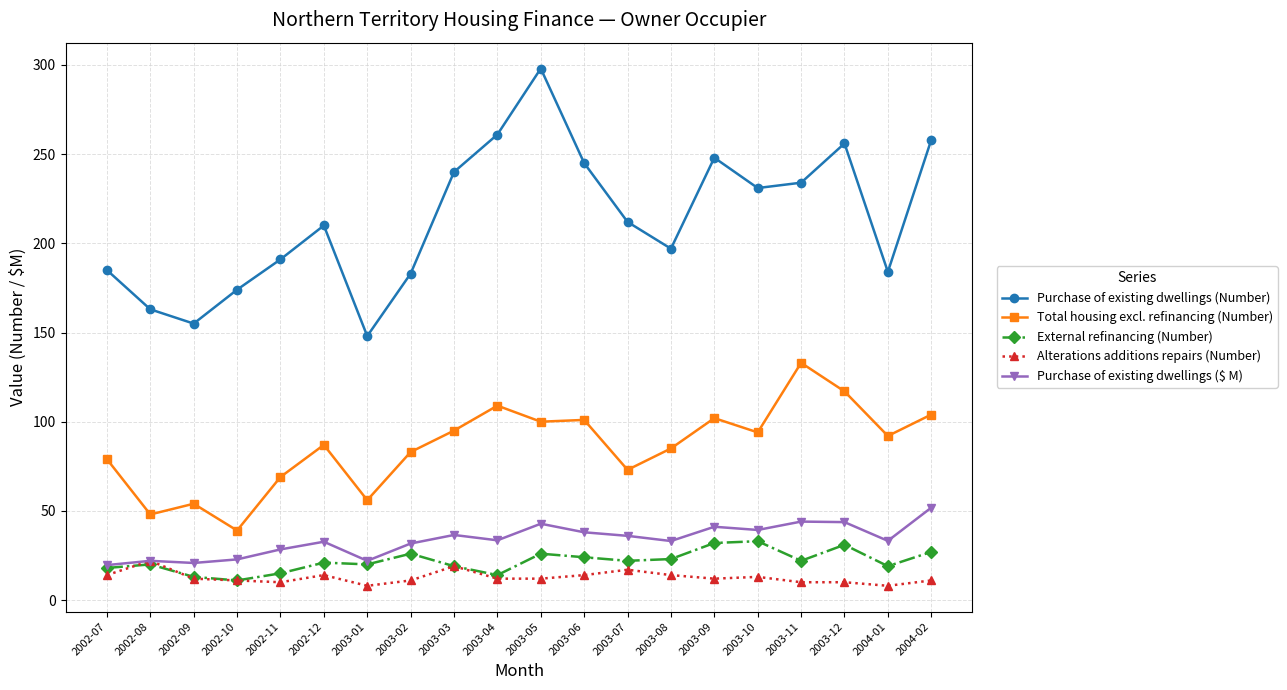

What is the label of the 17th point from the right?

2002-10